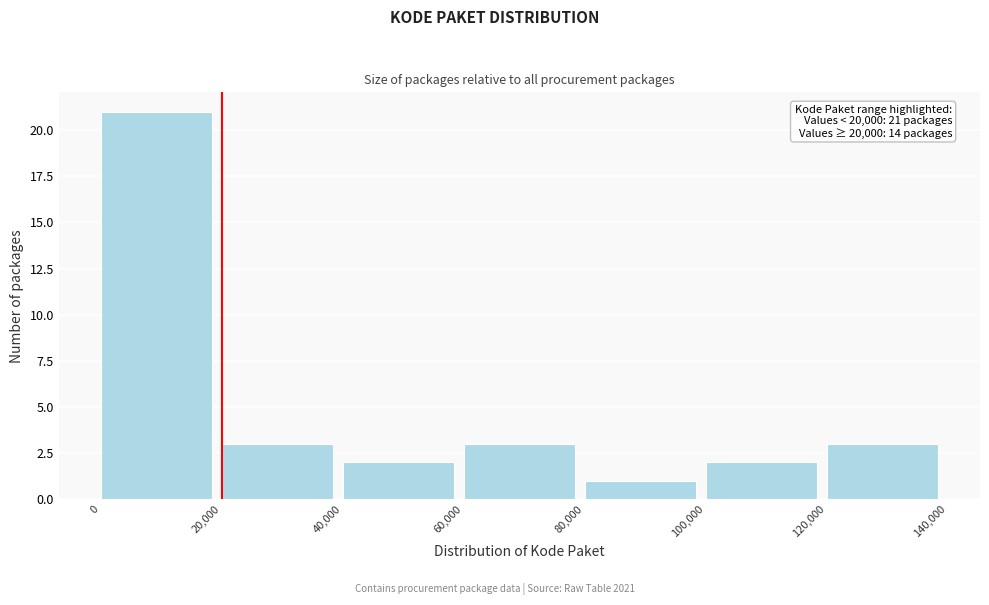

Over which range of the x-axis is the bar tallest?

0 to 20,000